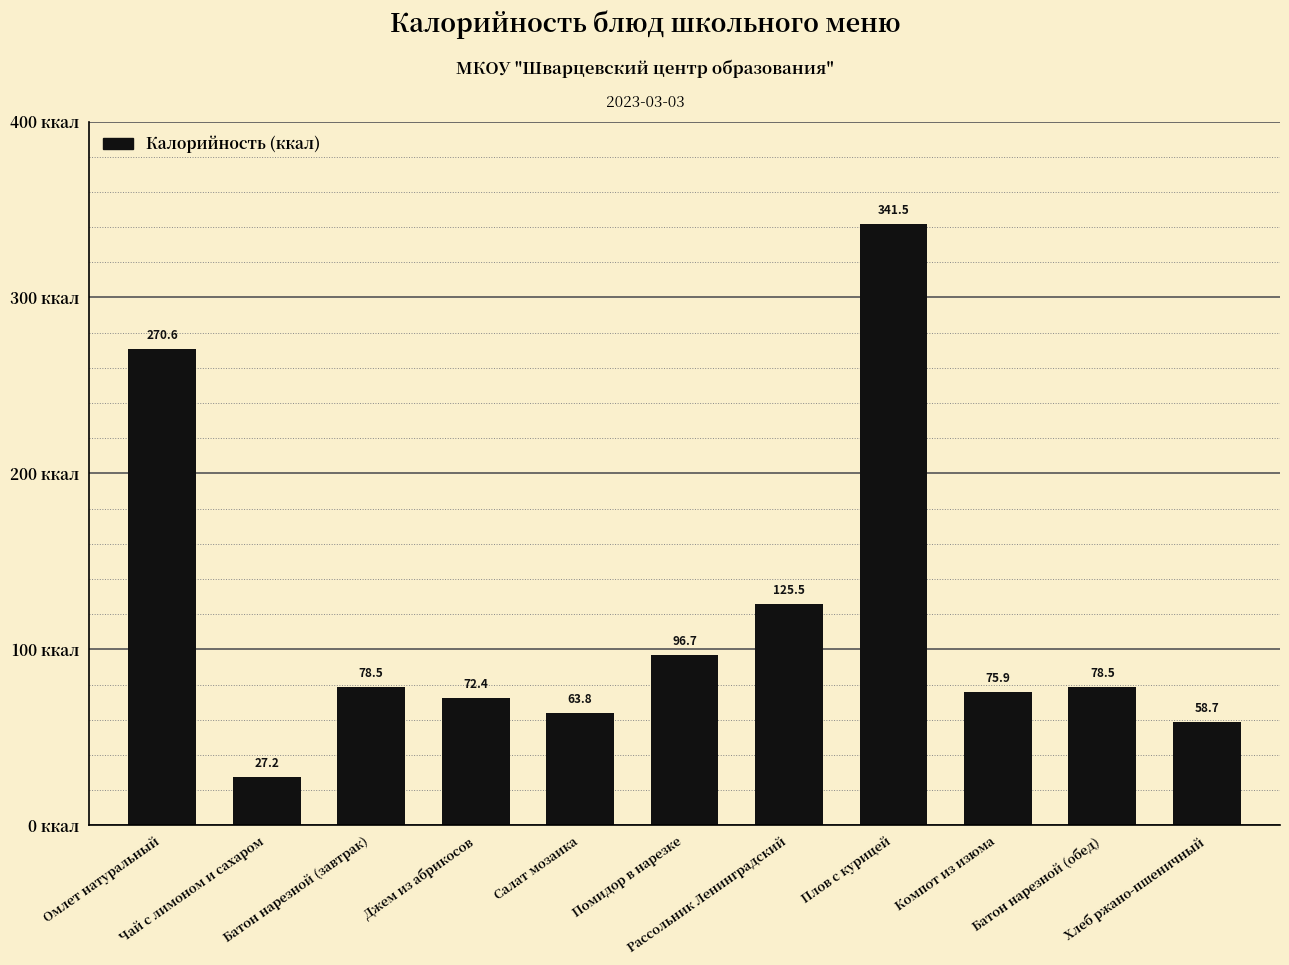

What is the change in value from Помидор в нарезке to Батон нарезной (обед)?

-18.2